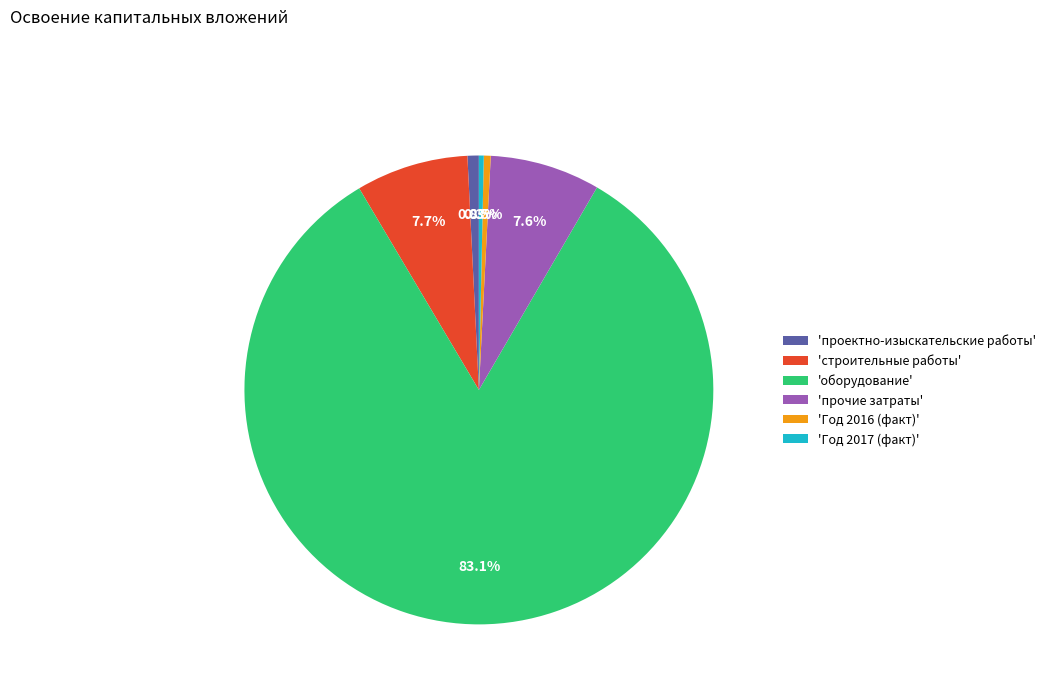

How many segments does this pie chart have?

6